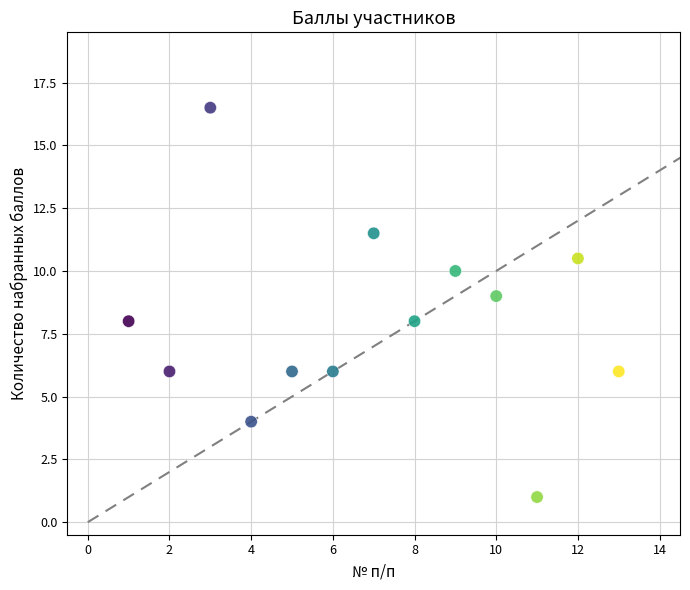

What is the range of Y values (max minus min)?

15.5